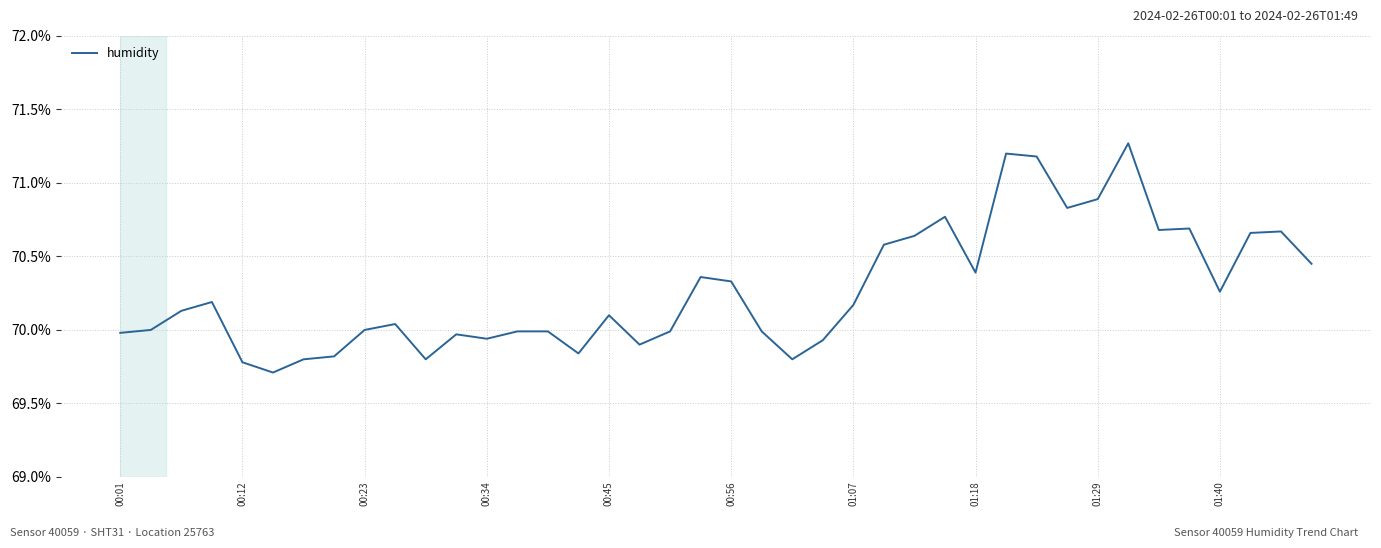

Does the chart display data point markers on the line(s)?

No